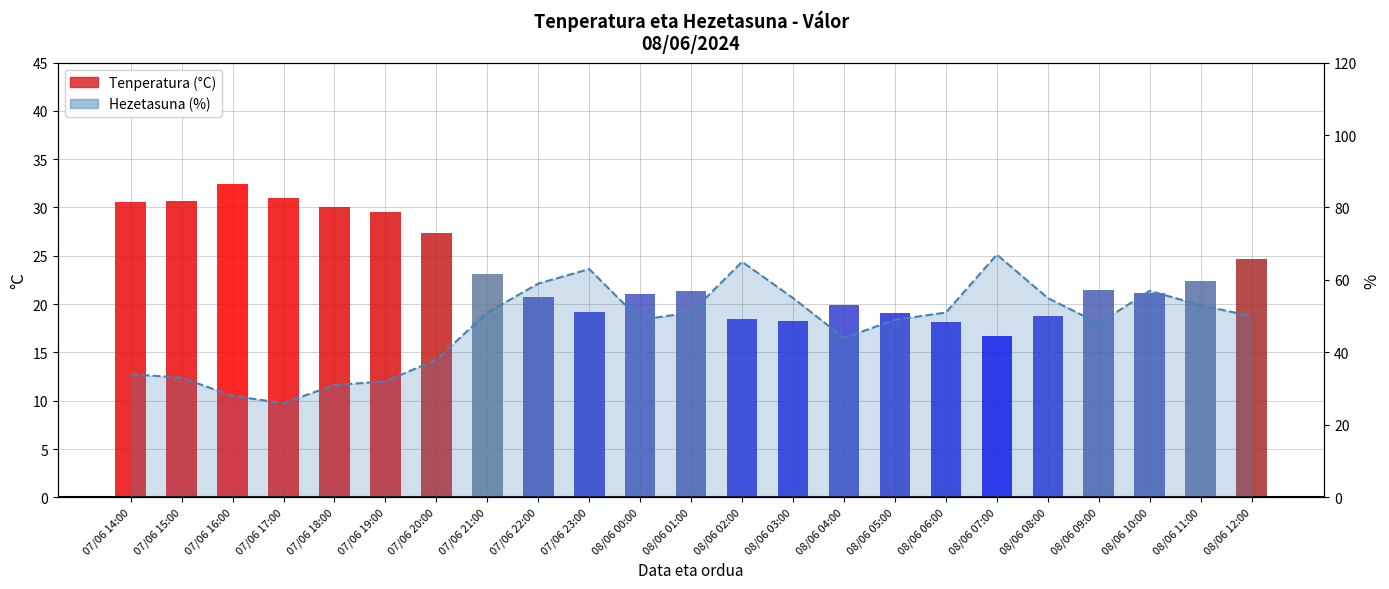

List the series in order of their overall mean, highest first.

Hezetasuna (%), Tenperatura (°C)